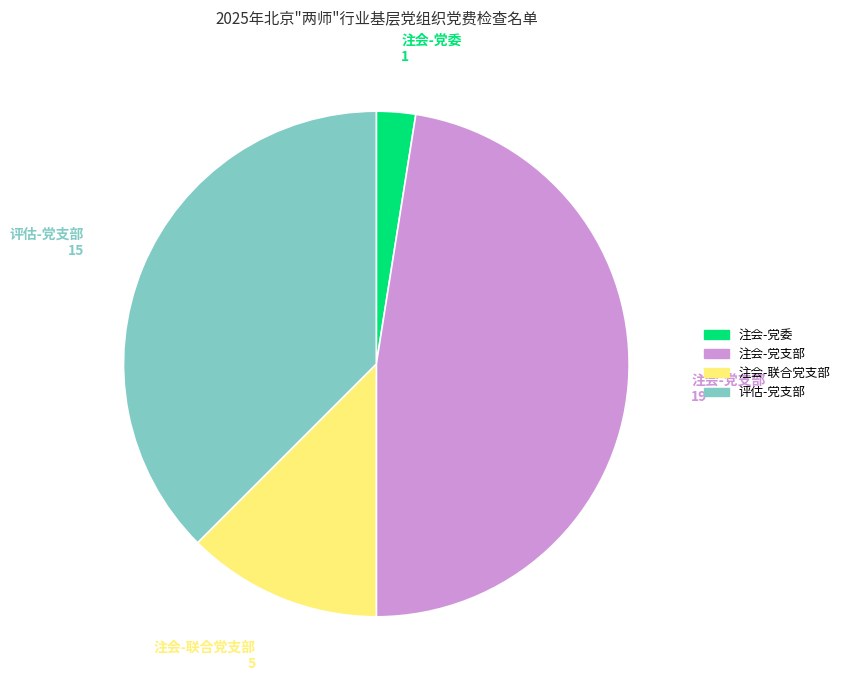

True or false: 评估-党支部 accounts for 27% of the total.

False